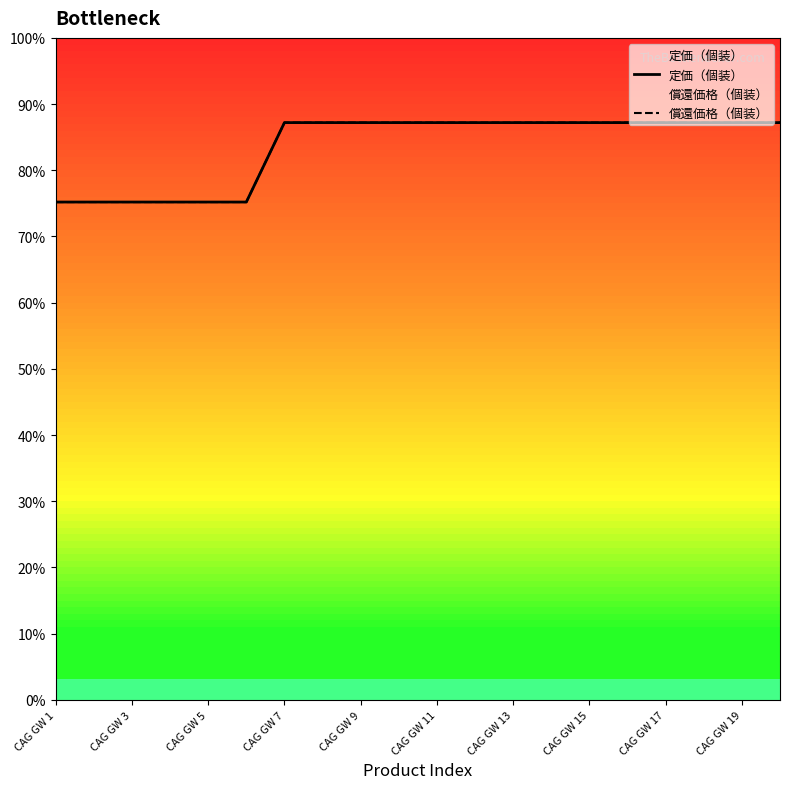

Does the chart have visible grid lines?

No